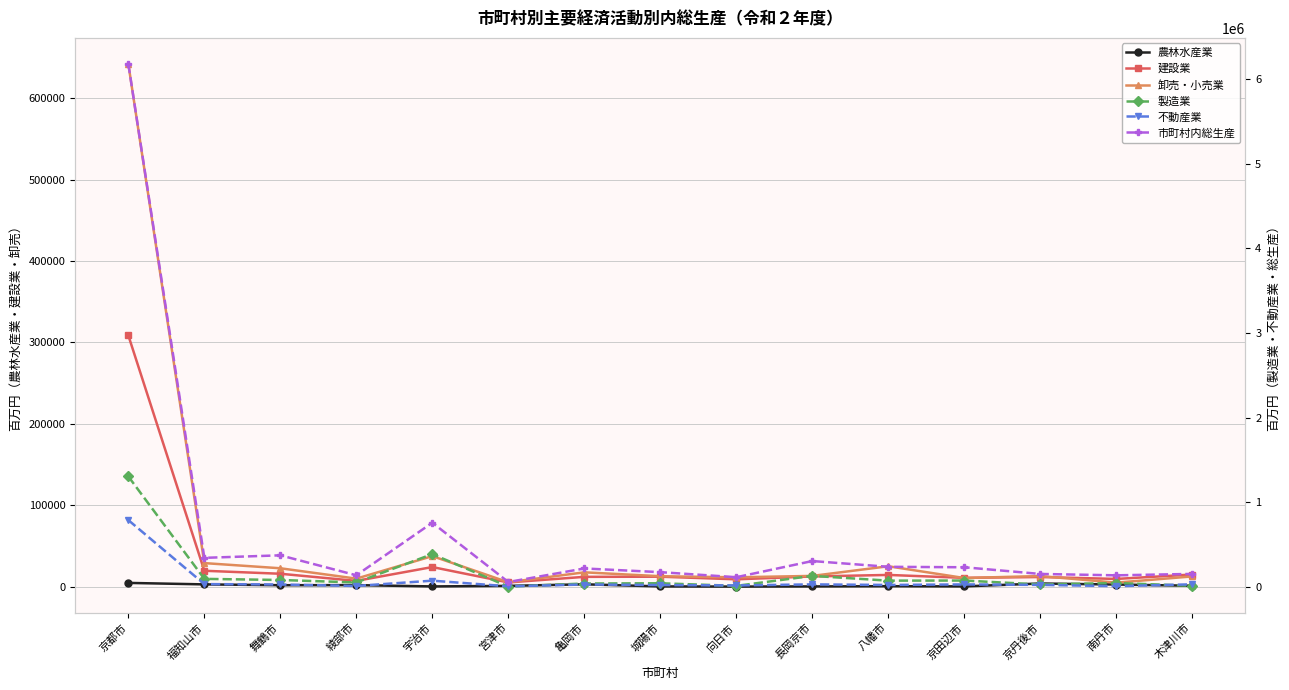

True or false: 市町村内総生産 and 卸売・小売業 cross at least once.

False